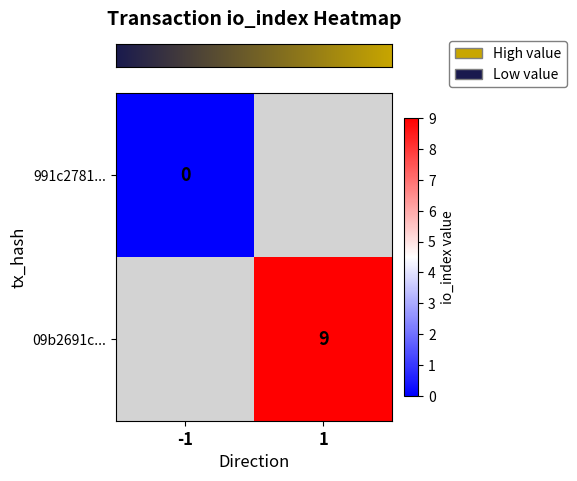

How many data points does each series have?

2